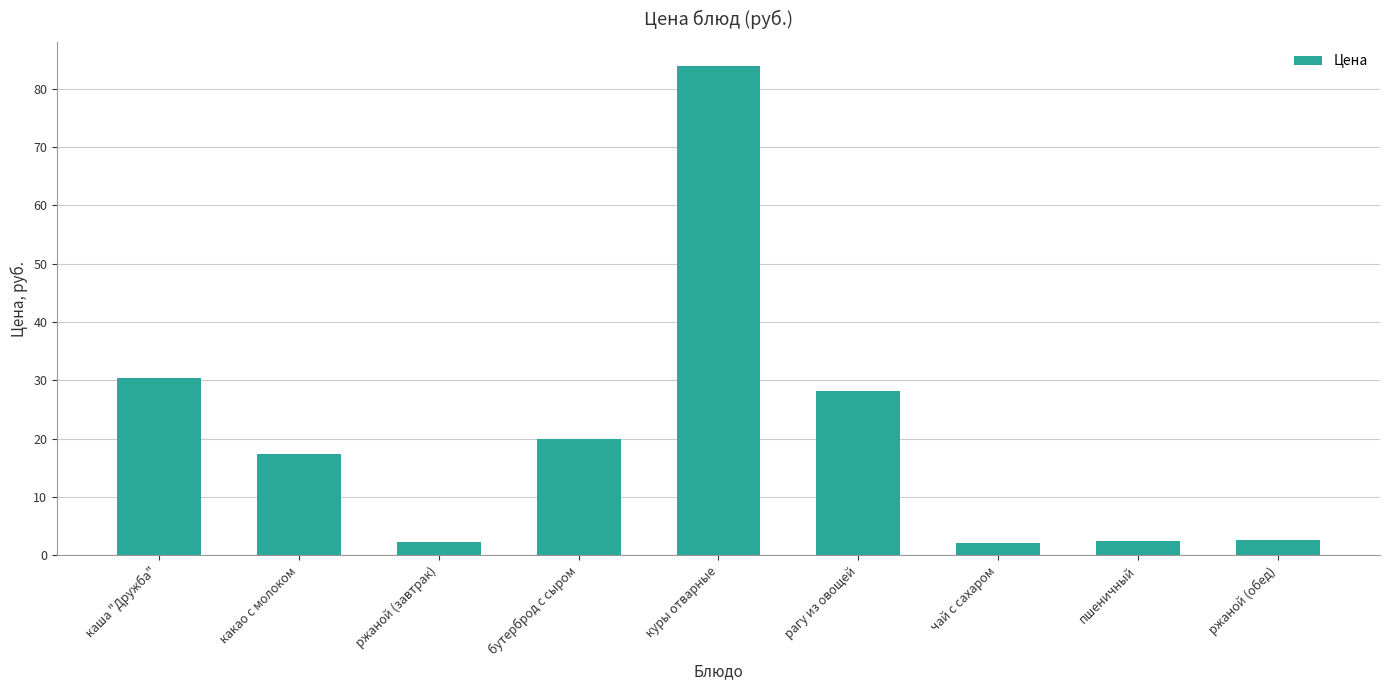

Are the bars horizontal?

No